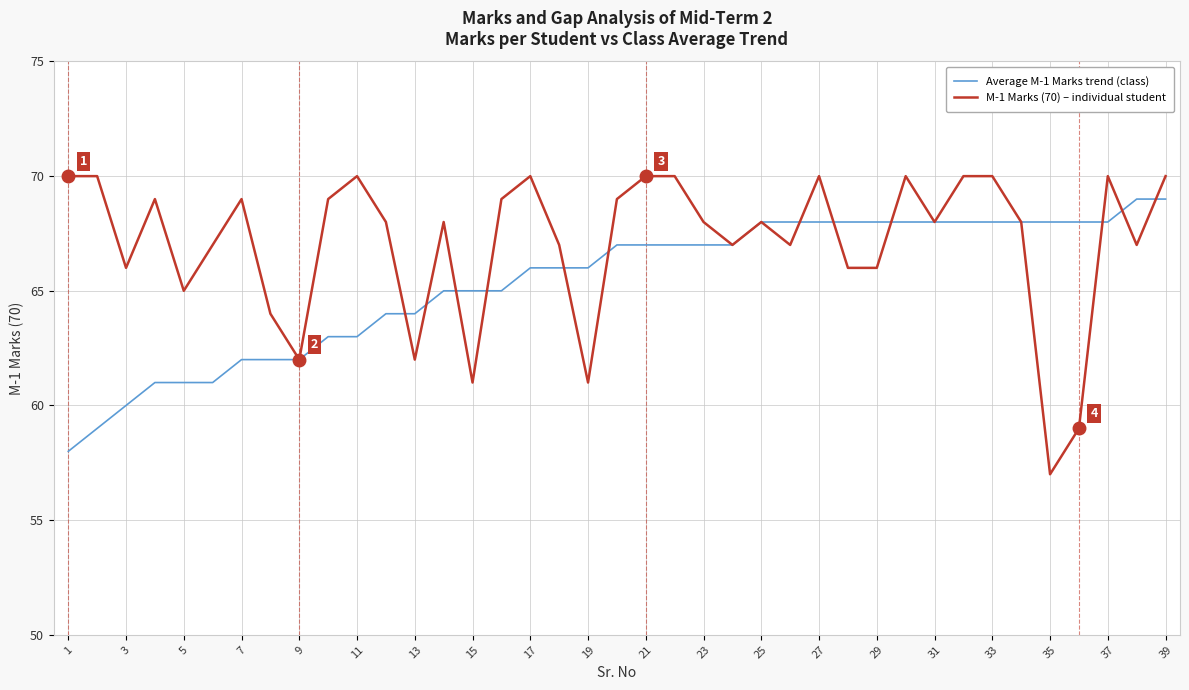

Rank the series by their average value, from lowest to highest.

Average M-1 Marks trend (class), M-1 Marks (70) – individual student